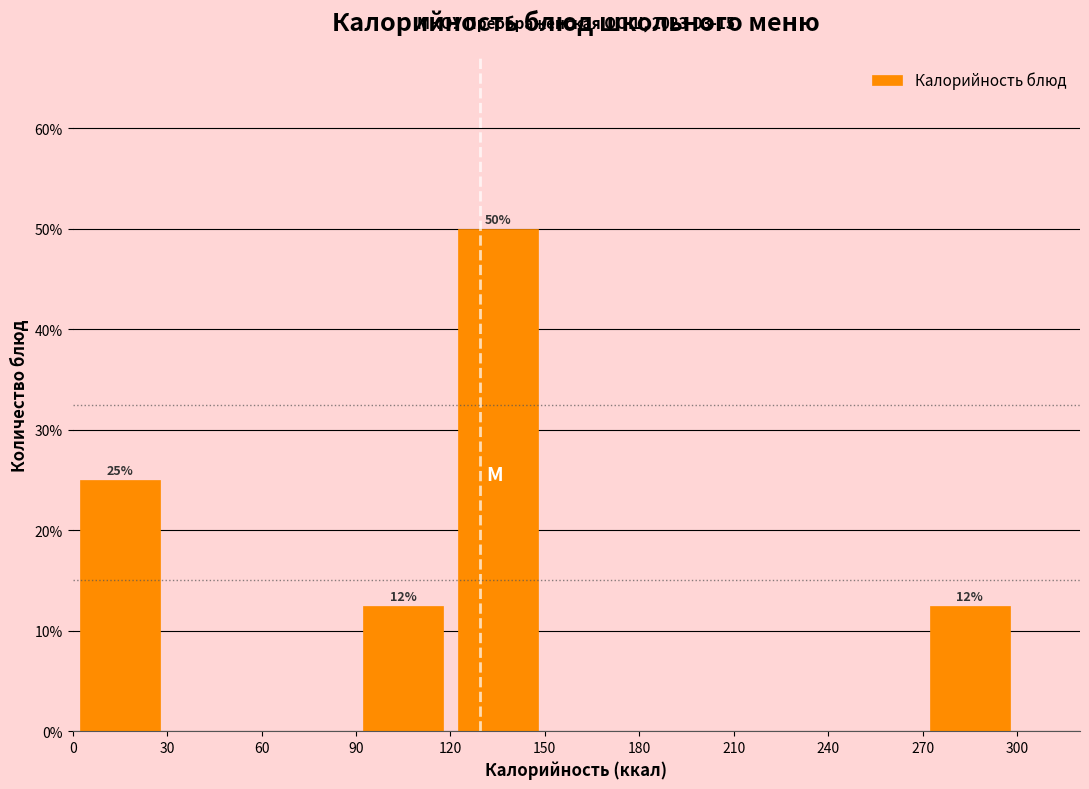

Over which range of the x-axis is the bar tallest?

120 to 150